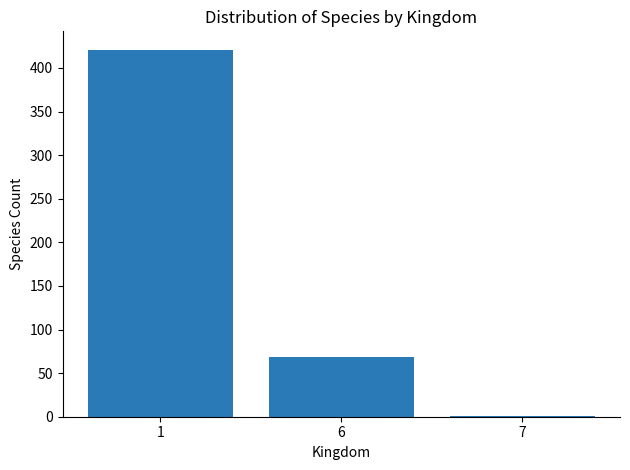

What is the greatest value displayed?

421